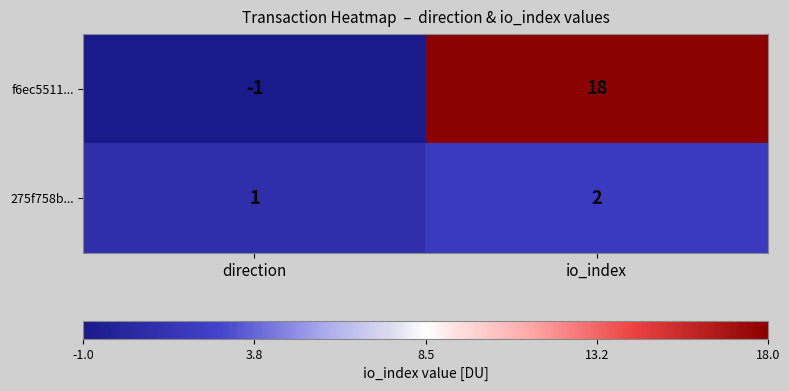

Is it true that f6ec5511... equals 4 at io_index?

False